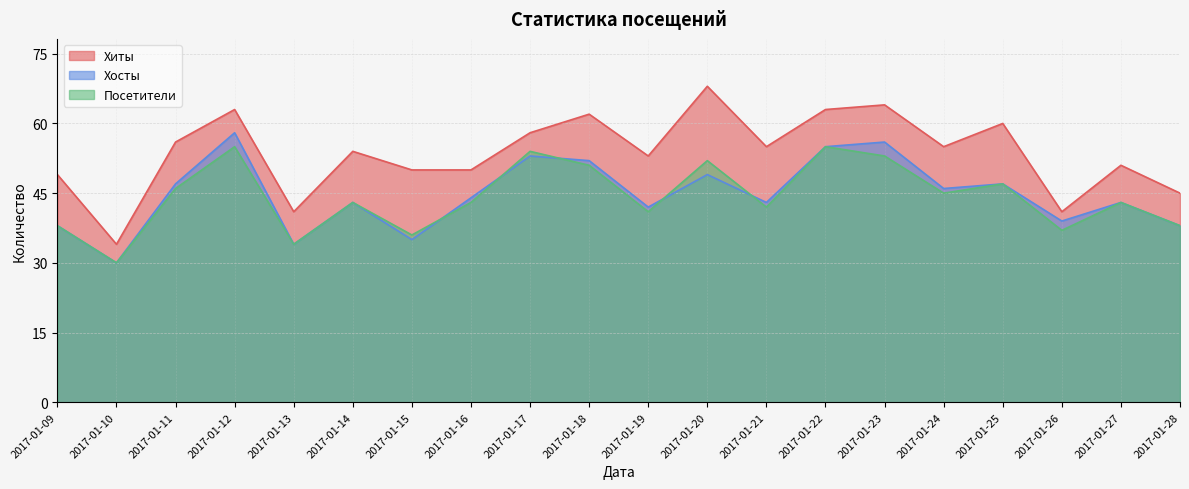

How many values in the Посетители series exceed 43?

9